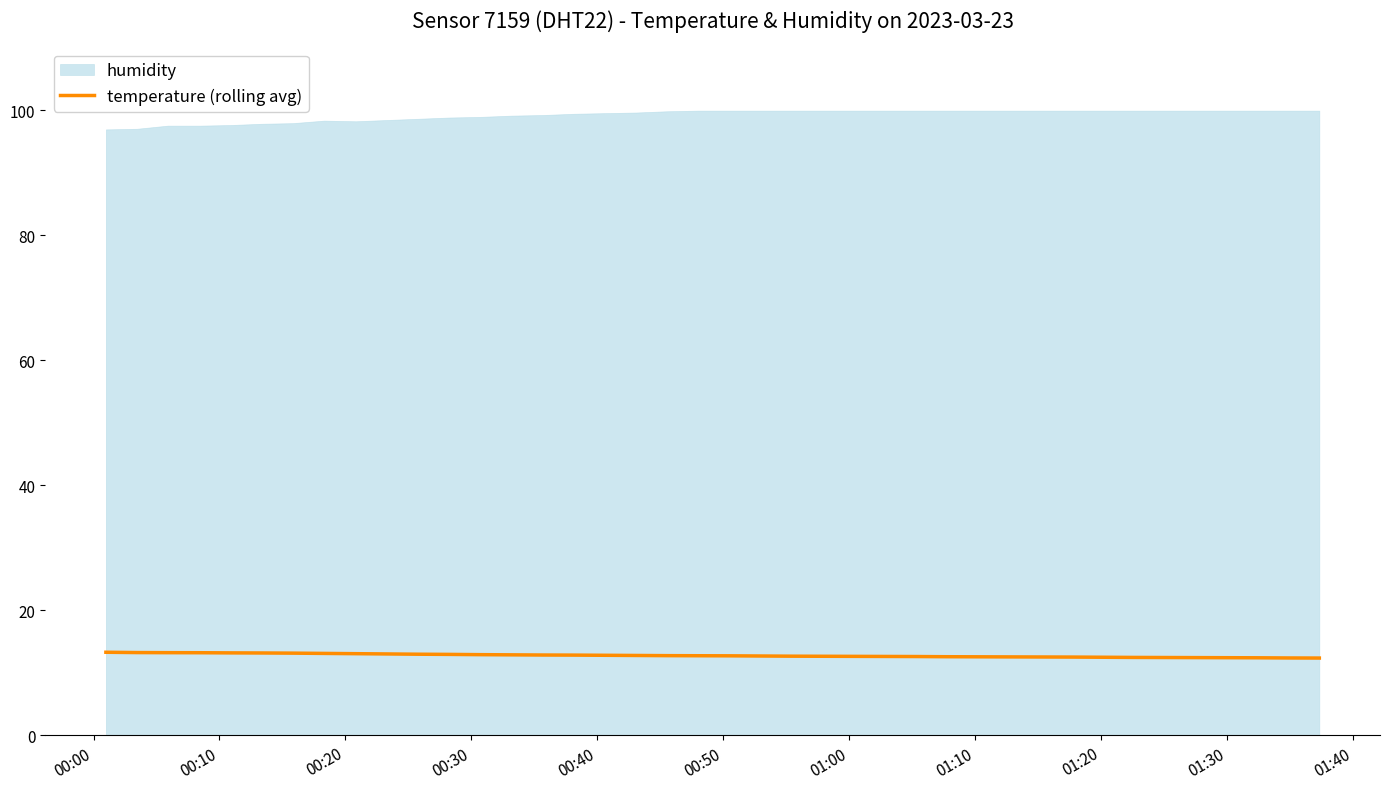

What is the maximum value for temperature (rolling avg)?

13.3